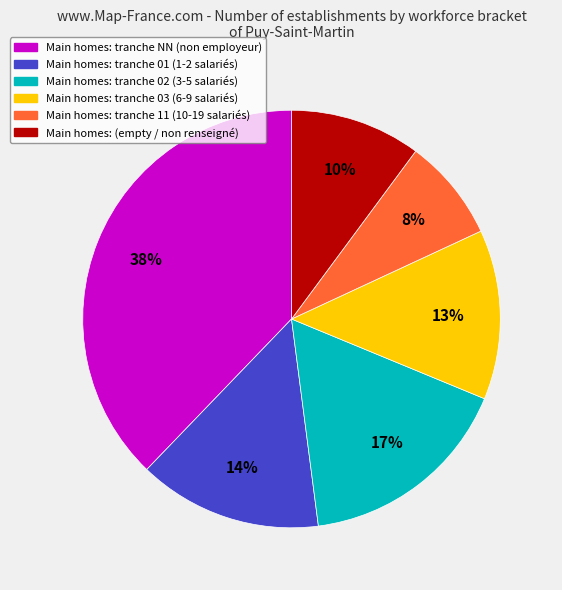

Is there any slice that represents more than half of the pie?

No